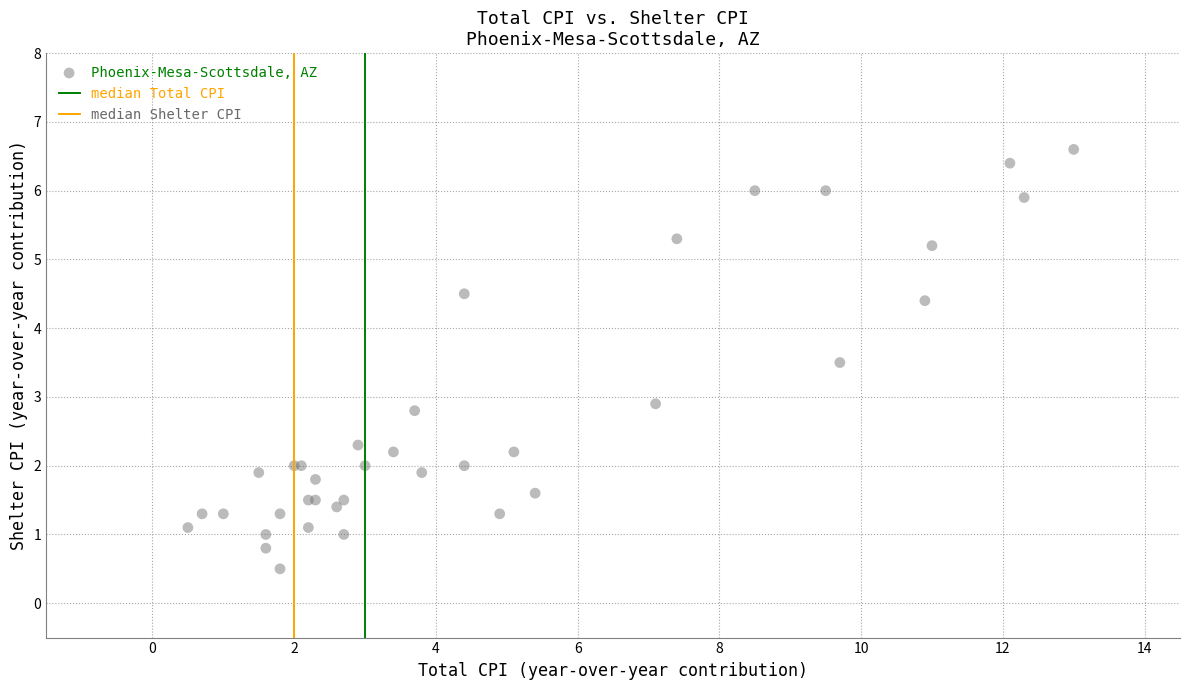

What Y value in the scatter plot is closest to 3?

2.9